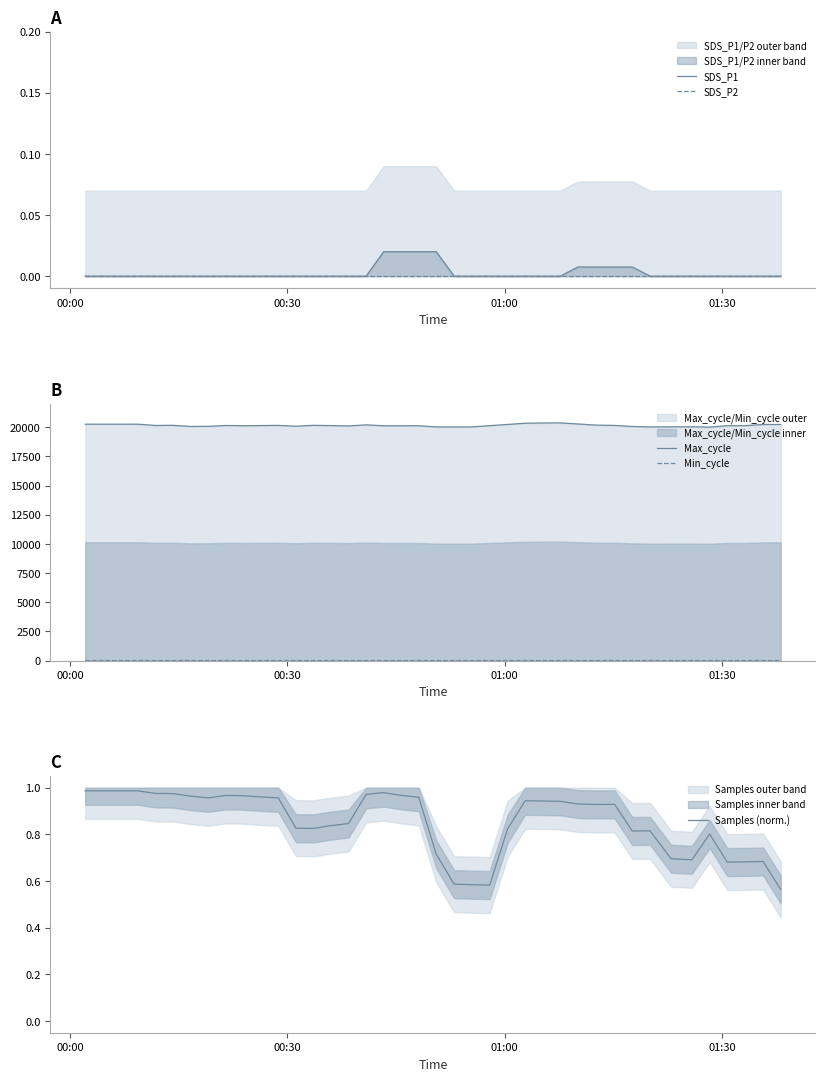

The value of Samples (norm.) at 13 is 0.2. True or false?

False